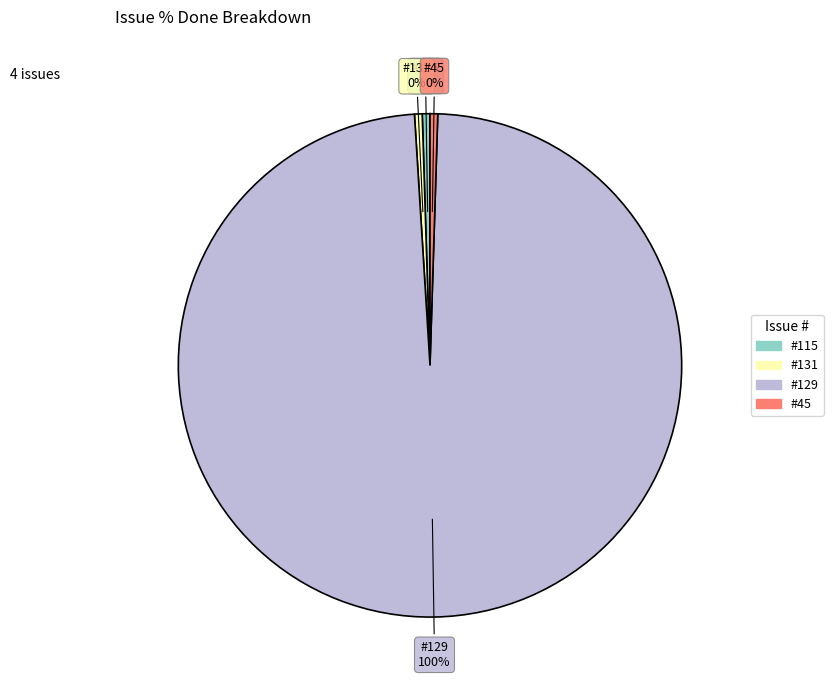

Count the number of slices in the pie.

4